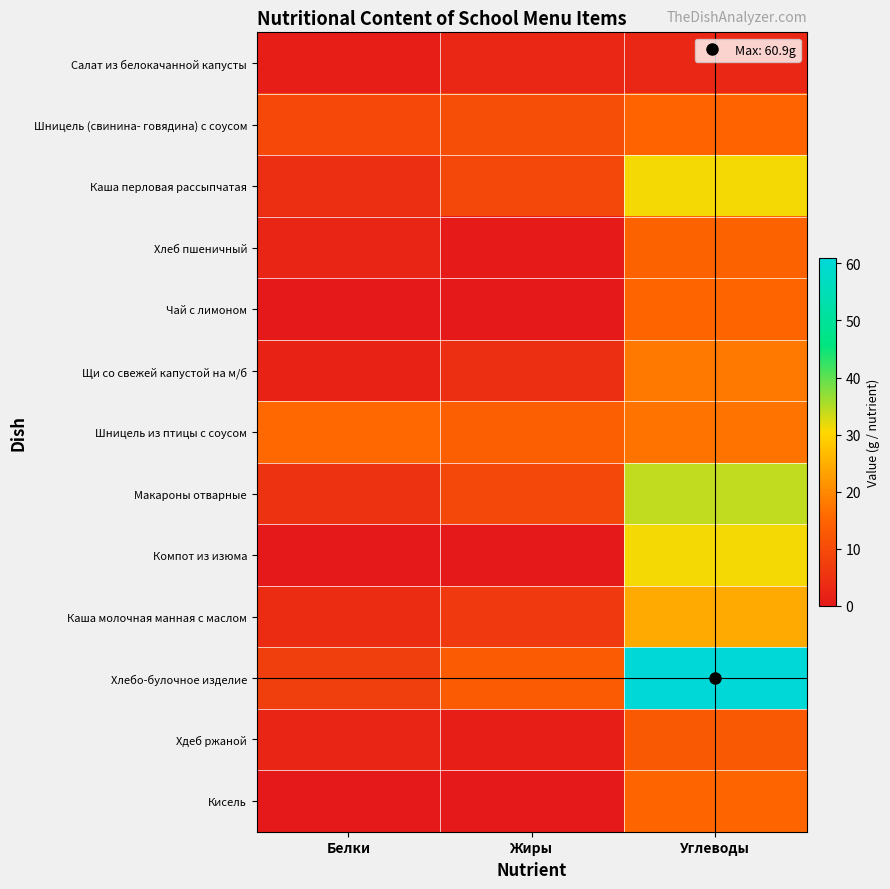

At which category is the sum across all series the highest?

Углеводы